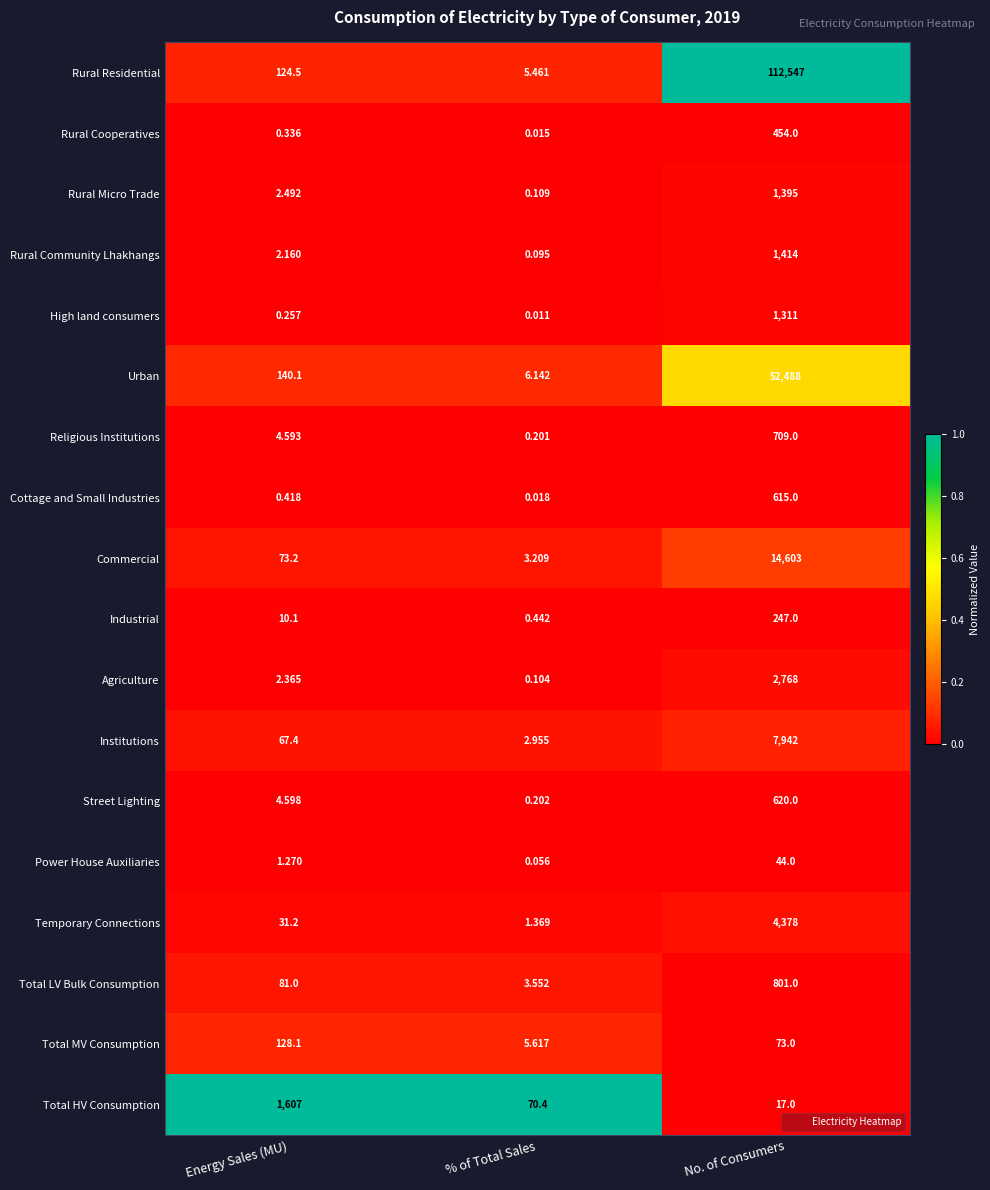

At which label is Commercial closest to 7303?

Energy Sales (MU)